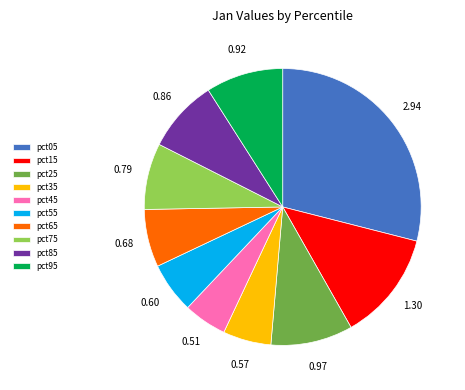

Is it true that pct55 is 6% of the pie?

True